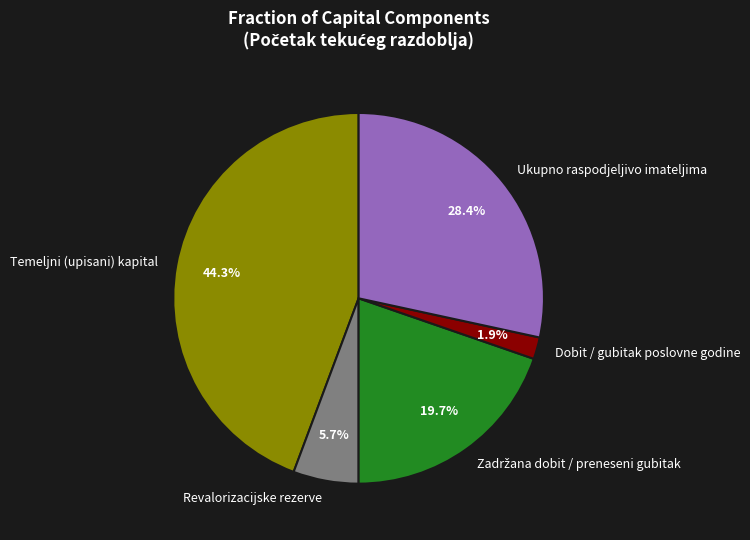

Is there any slice that represents more than half of the pie?

No